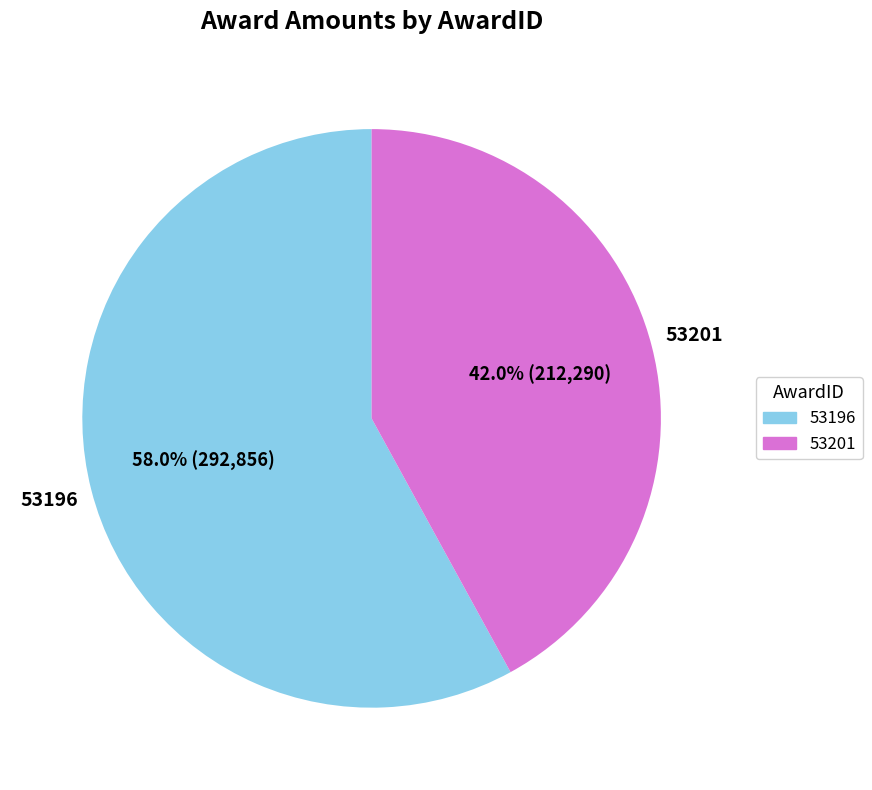

True or false: 53196 accounts for 69% of the total.

False